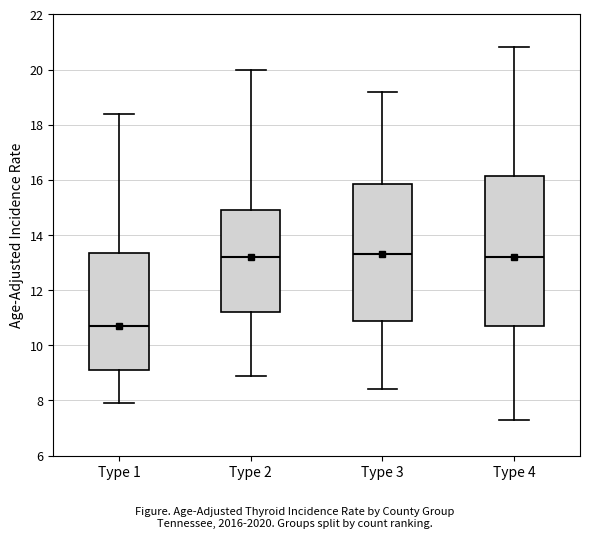

Reading left to right, transcribe this box plot: for each box, give where its median line is, the range the box spans, and where its two whiskers end, as read against the y-axis. The values are not printed on the chart, so give them approximately, as read against the axis.

Type 1: median 10.8, box 9.2 to 13.4, whiskers 8.0 to 18.4
Type 2: median 13.2, box 11.2 to 15.0, whiskers 9.0 to 20.0
Type 3: median 13.4, box 11.0 to 15.8, whiskers 8.4 to 19.2
Type 4: median 13.2, box 10.8 to 16.2, whiskers 7.4 to 20.8